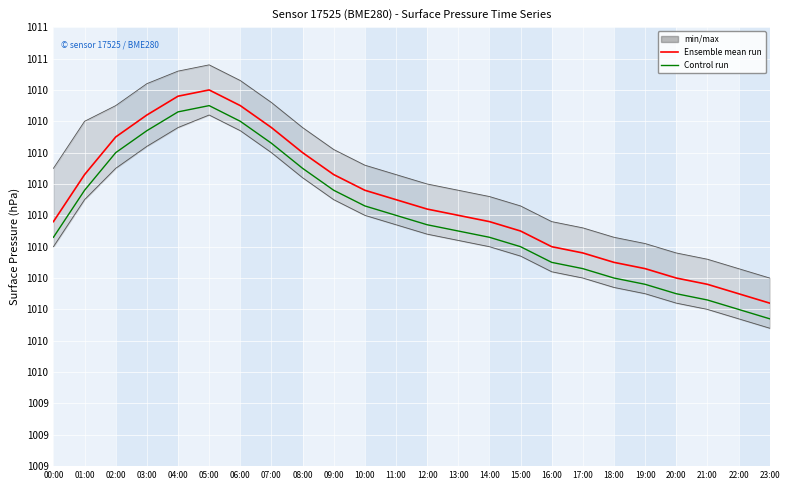

How many lines are shown in the chart?

2